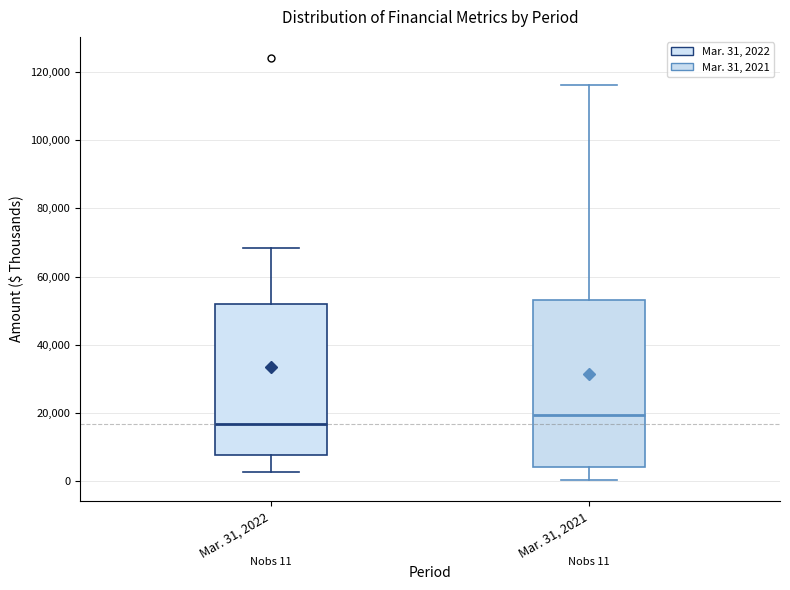

Which box is the tallest, from its lower edge to its upper edge?

Mar. 31, 2021